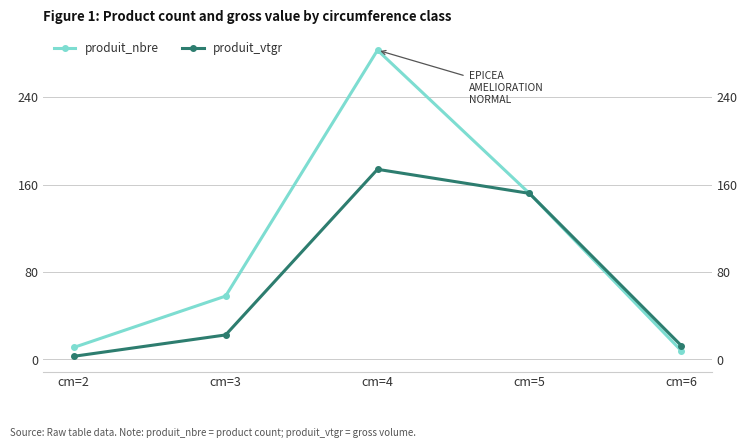

Between cm=4 and cm=3, which is larger?

cm=4